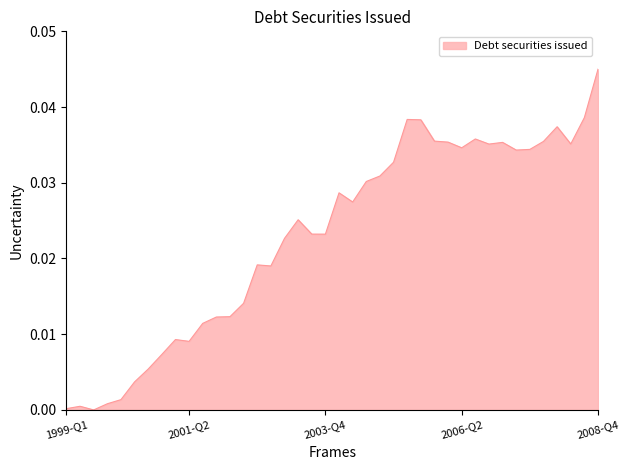

Does the chart have visible grid lines?

No